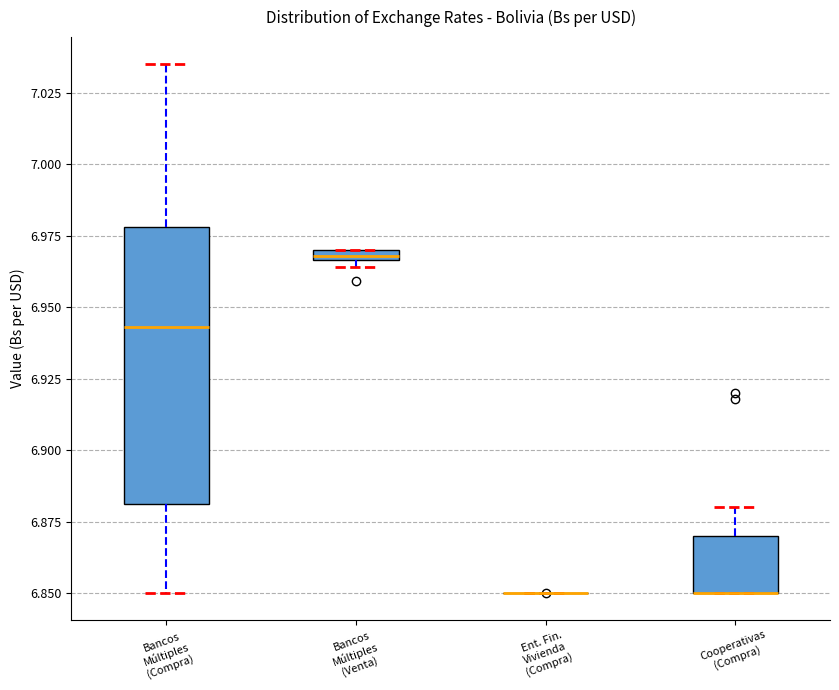

Where is the upper edge of the box for Cooperativas (Compra) on the y-axis? The values are not printed on the chart, so give them approximately, as read against the axis.

6.870